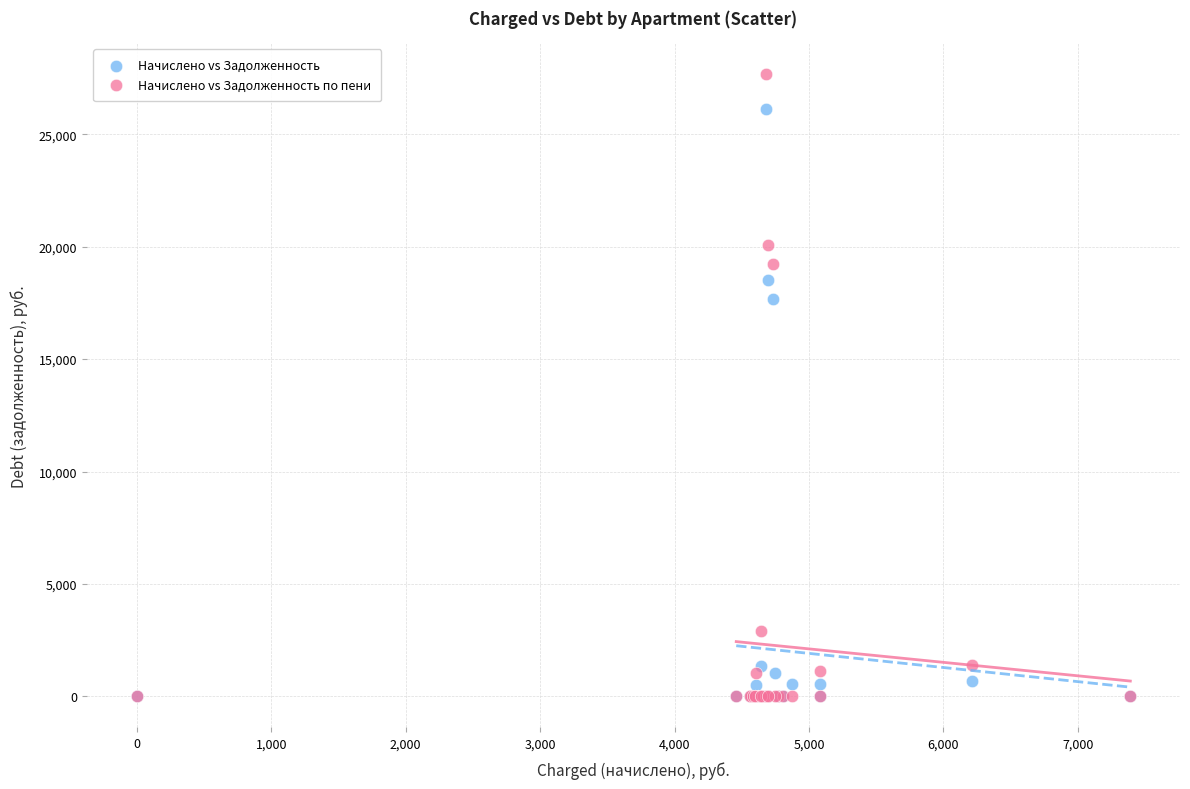

In the Начислено vs Задолженность по пени series, what Y value is closest to 13840?

19239.6